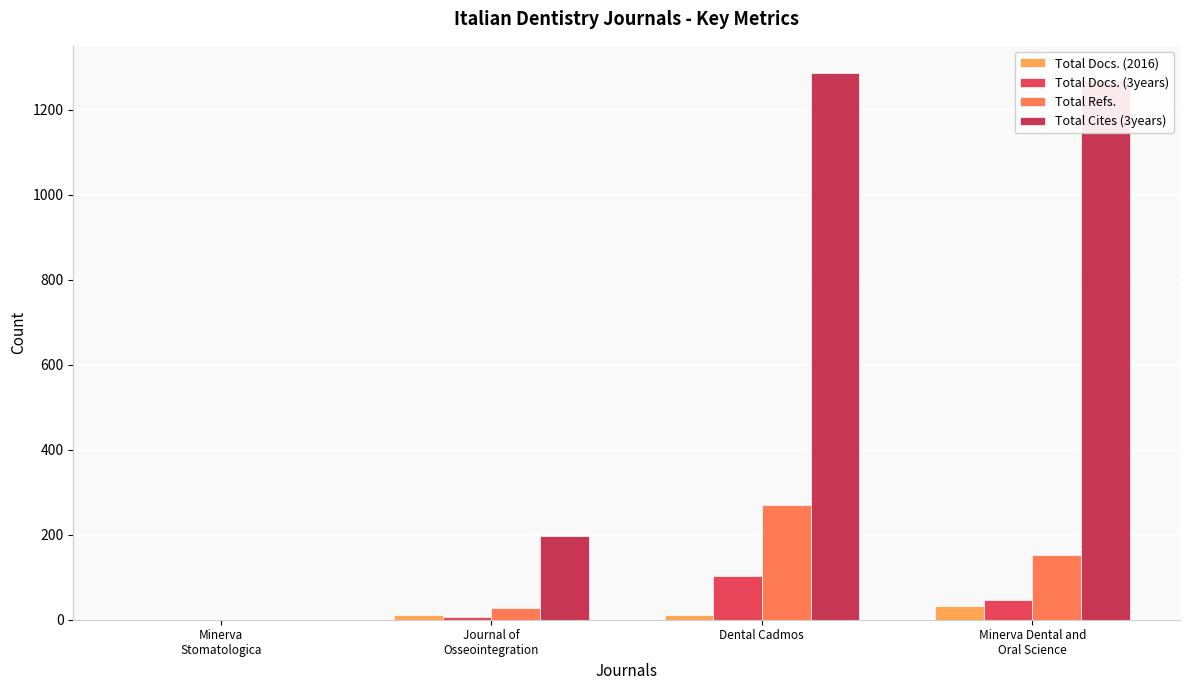

What is the total value across all series at Minerva Dental and
Oral Science?

1502